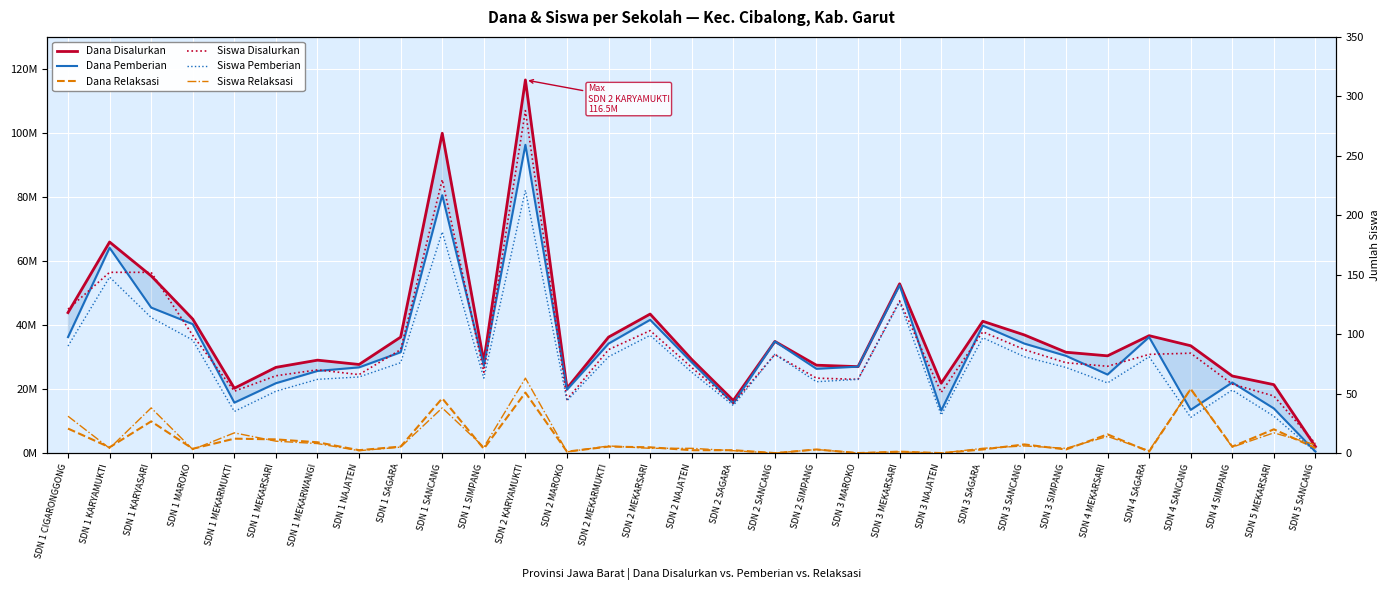

At which label does Dana Disalurkan reach its peak?

SDN 2 KARYAMUKTI